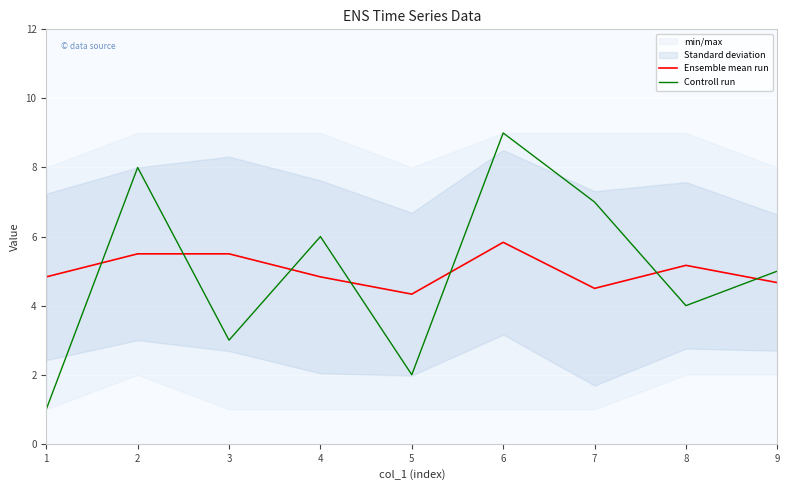

What is the maximum value for Controll run?

9.0